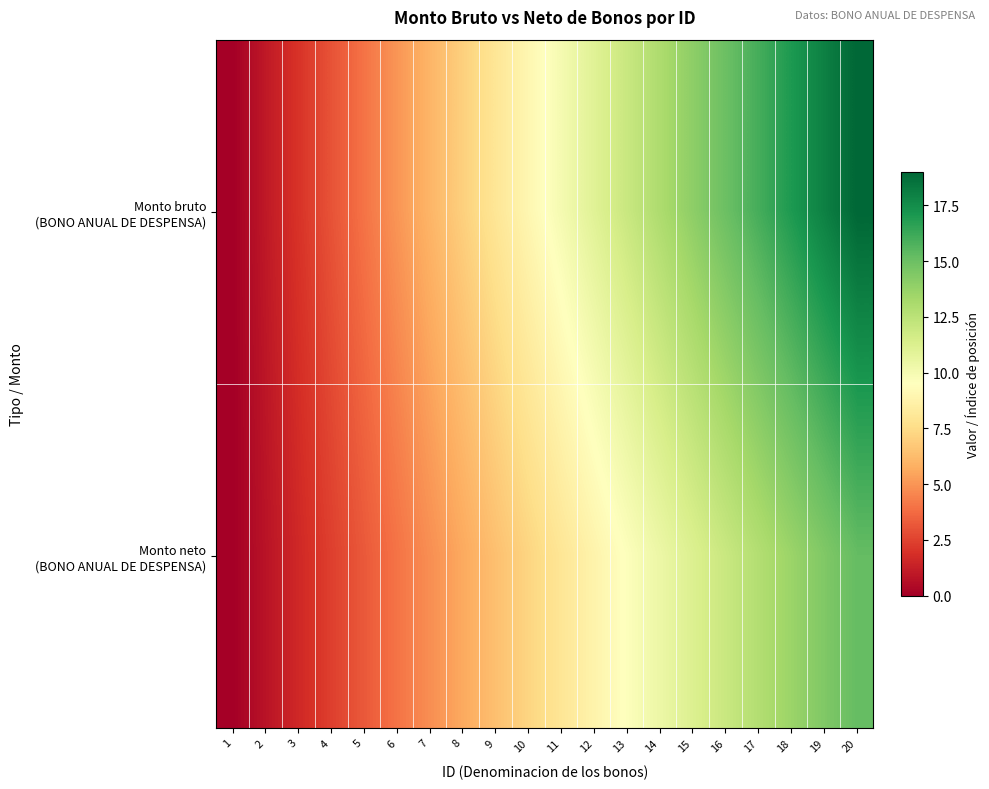

Rank the series by their maximum value, from highest to lowest.

Monto bruto (BONO ANUAL DE DESPENSA), Monto neto (BONO ANUAL DE DESPENSA)